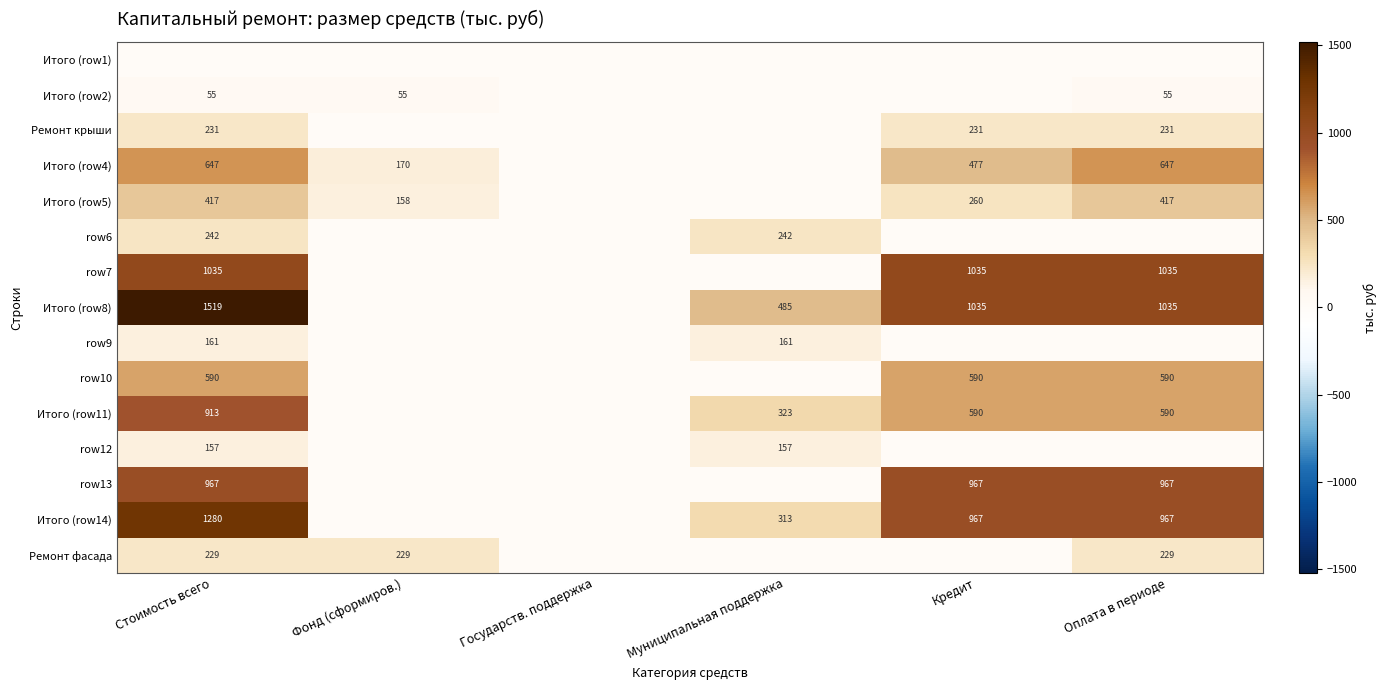

Is it true that row10 equals 590.4 at Кредит?

True